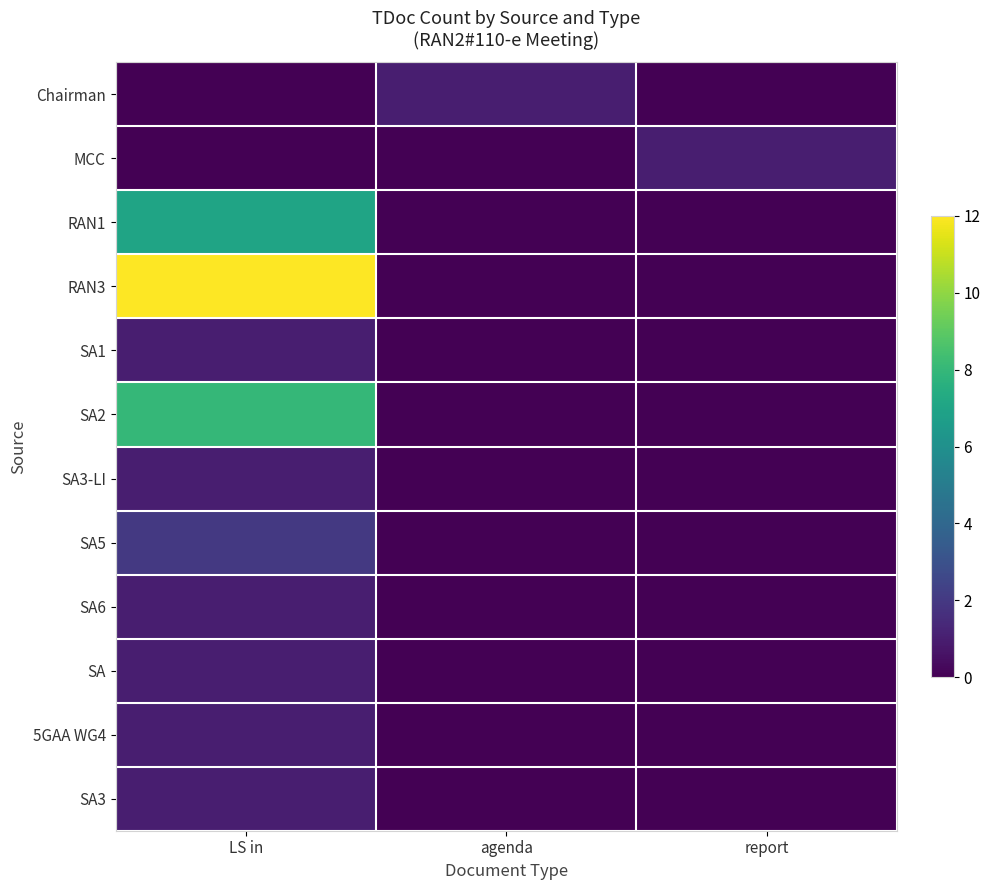

Rank the series at agenda from lowest to highest value.

MCC, RAN1, RAN3, SA1, SA2, SA3-LI, SA5, SA6, SA, 5GAA WG4, SA3, Chairman